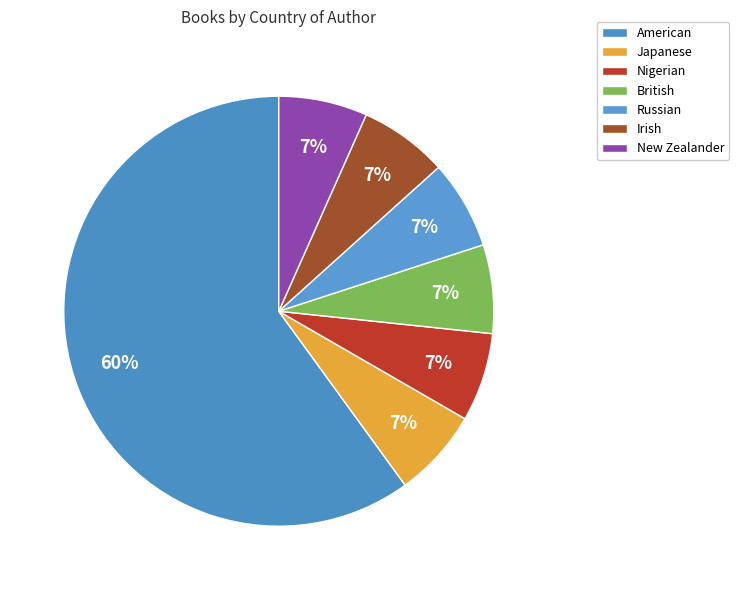

True or false: Irish accounts for 7% of the total.

True